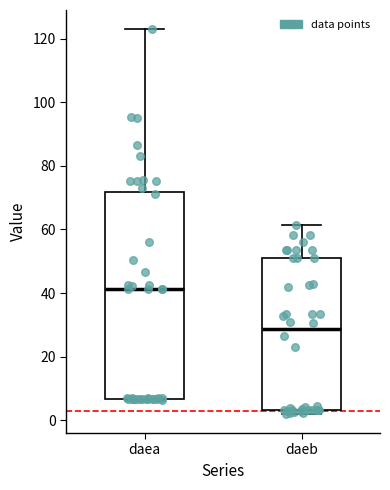

Which box's median line is the highest?

daea